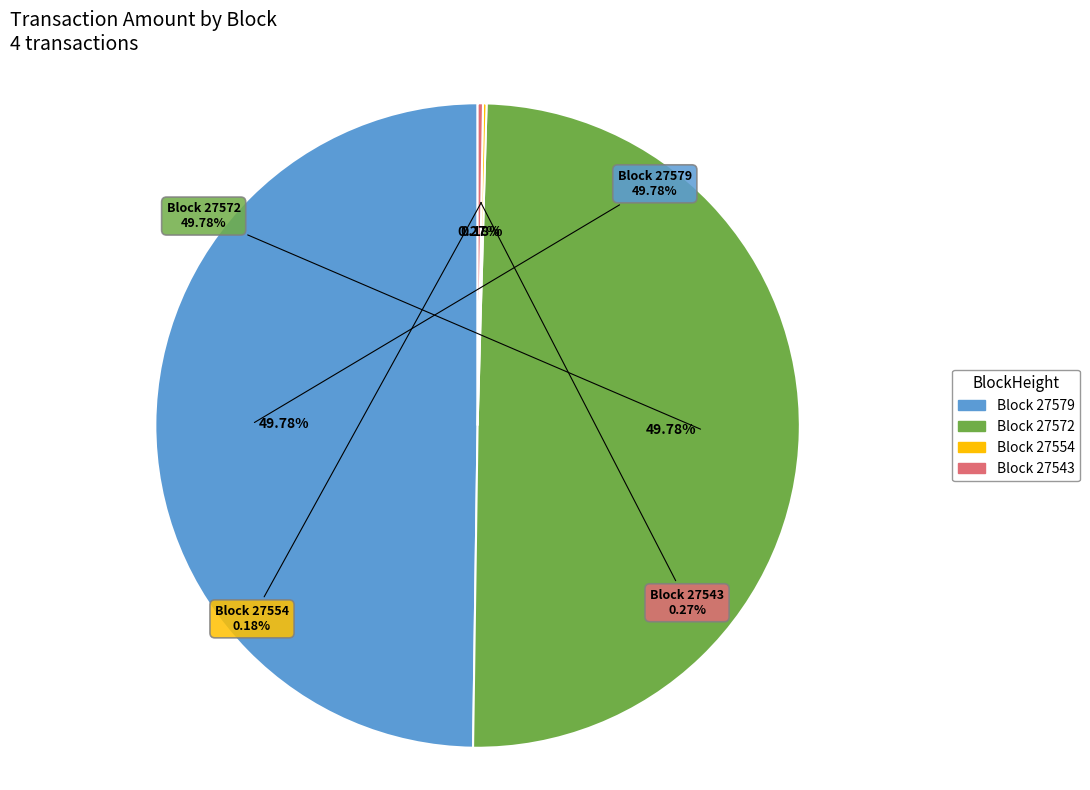

The 27572 slice represents 59% of the pie. True or false?

False